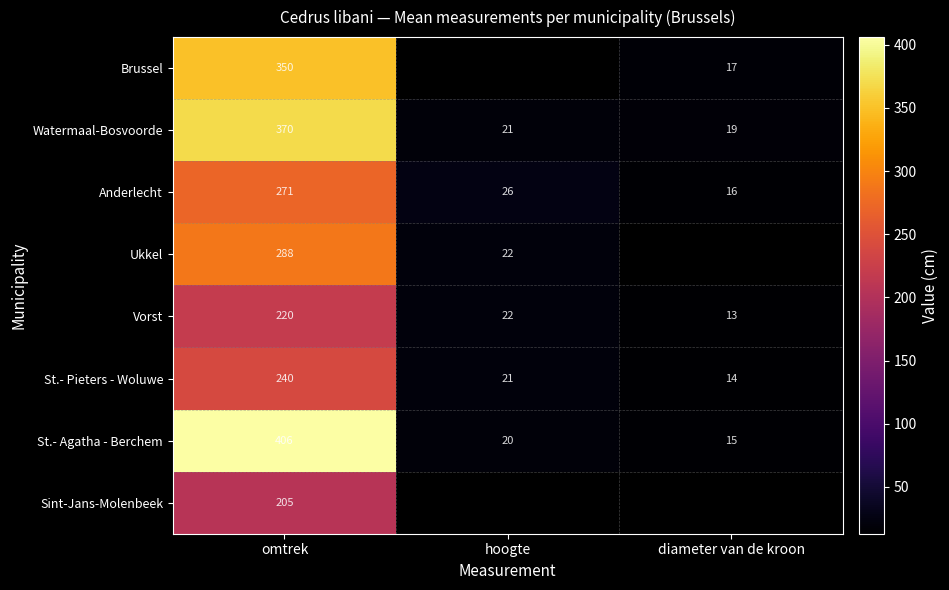

Rank the categories by St.- Agatha - Berchem value from lowest to highest.

diameter van de kroon, hoogte, omtrek